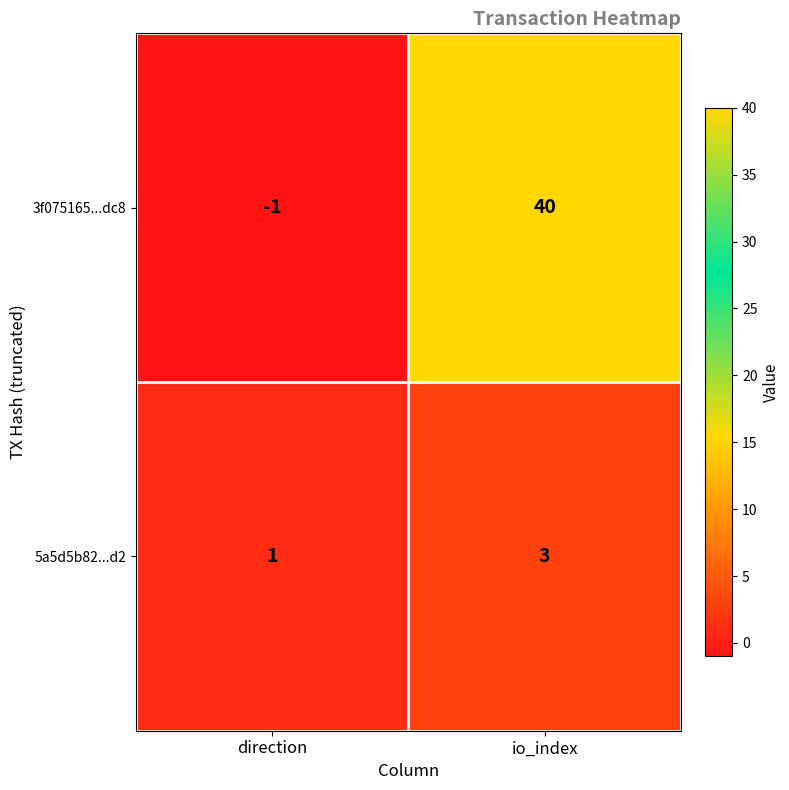

True or false: 3f075165...dc8 has a value of 40 at io_index.

True